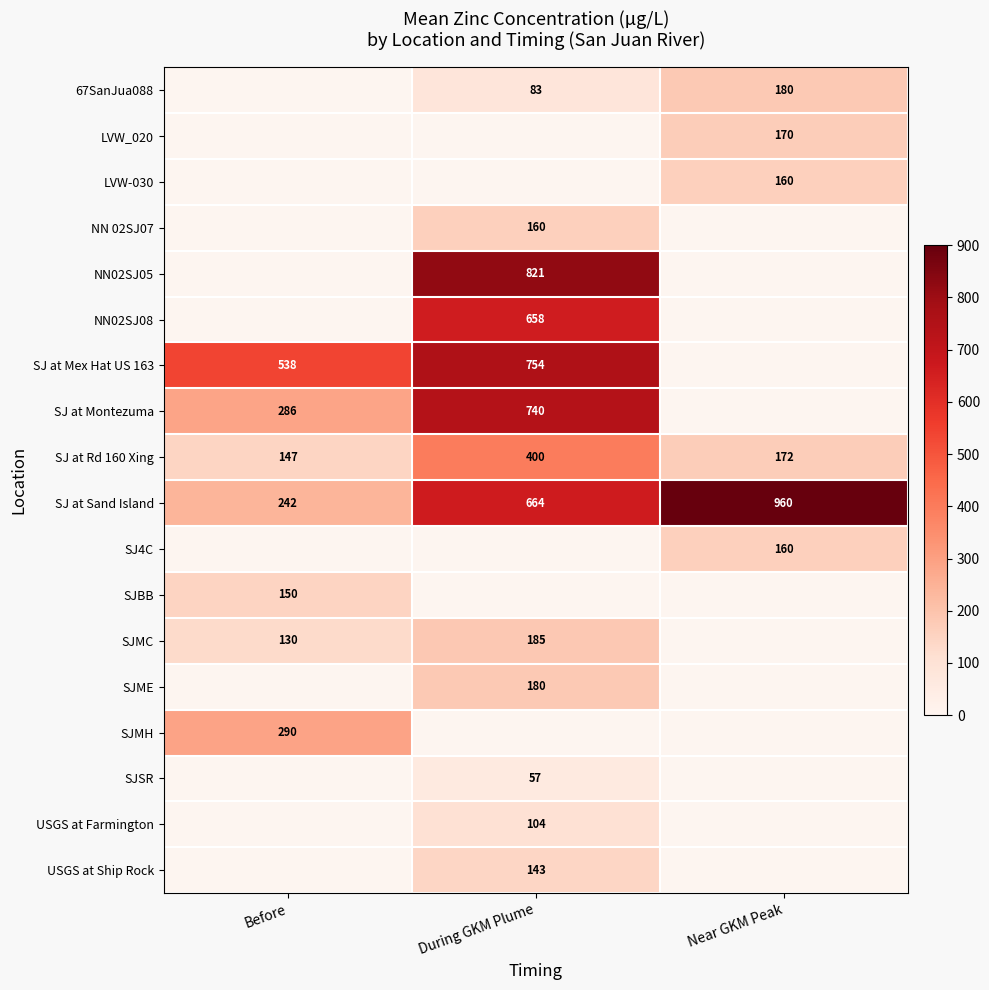

Which category has the highest value in the SJ at Sand Island series?

Near GKM Peak